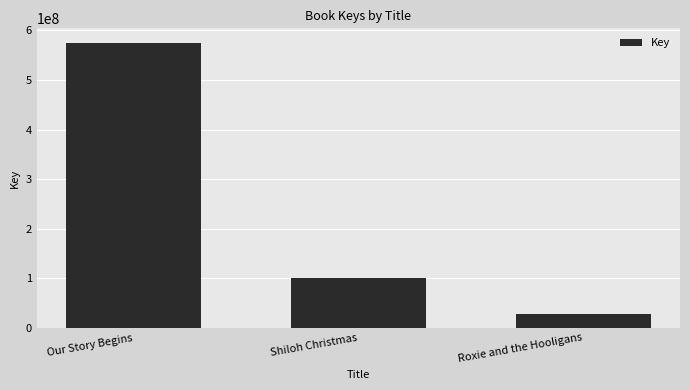

Where does the data first go above 100274529?

Our Story Begins